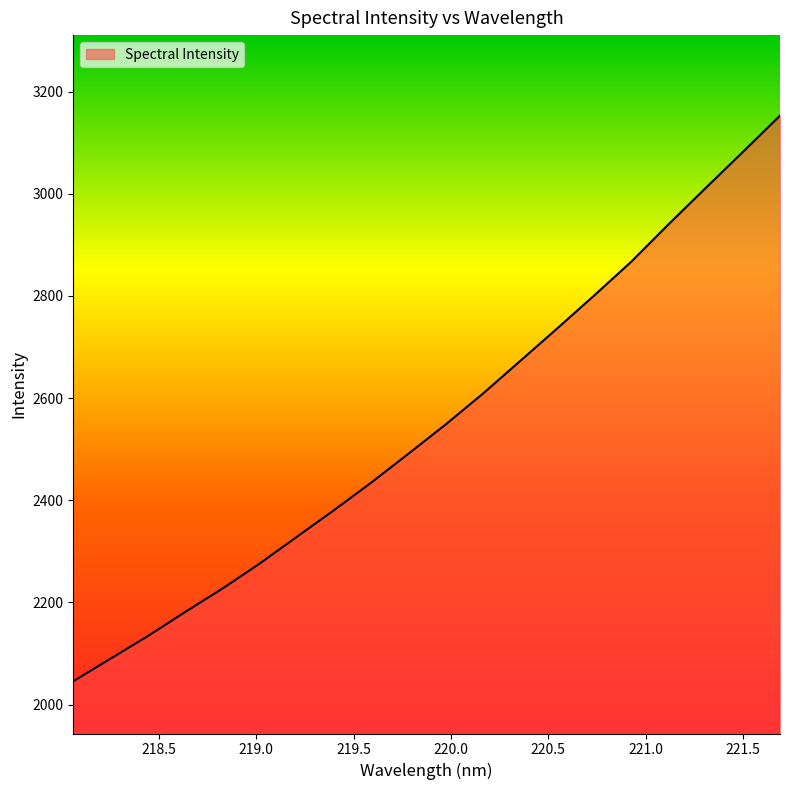

What is the difference between the maximum and minimum values?

1107.1